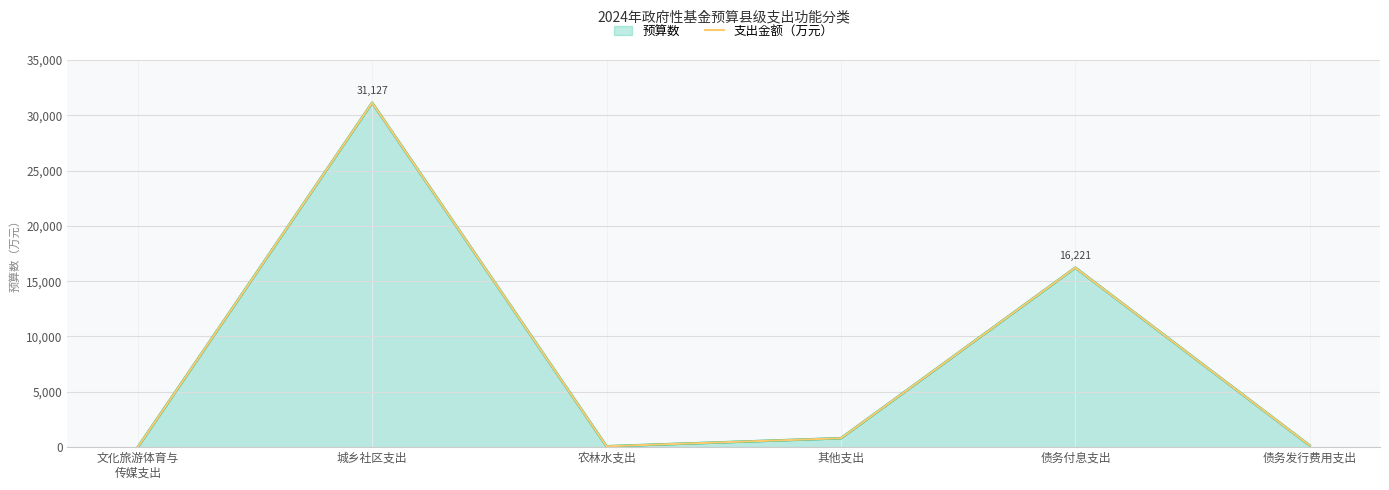

What is the difference between the maximum and second lowest values?

31050